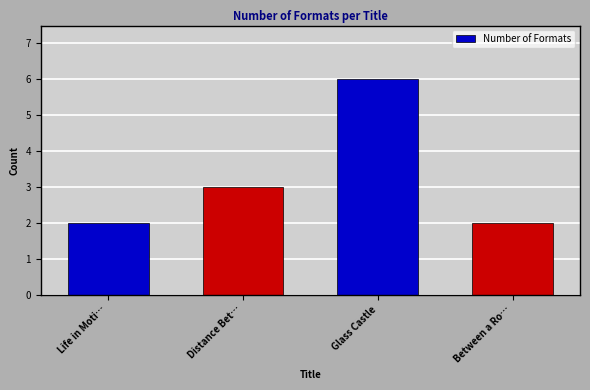

What is the ratio of the value at Distance Bet… to the value at Between a Ro…?

1.5